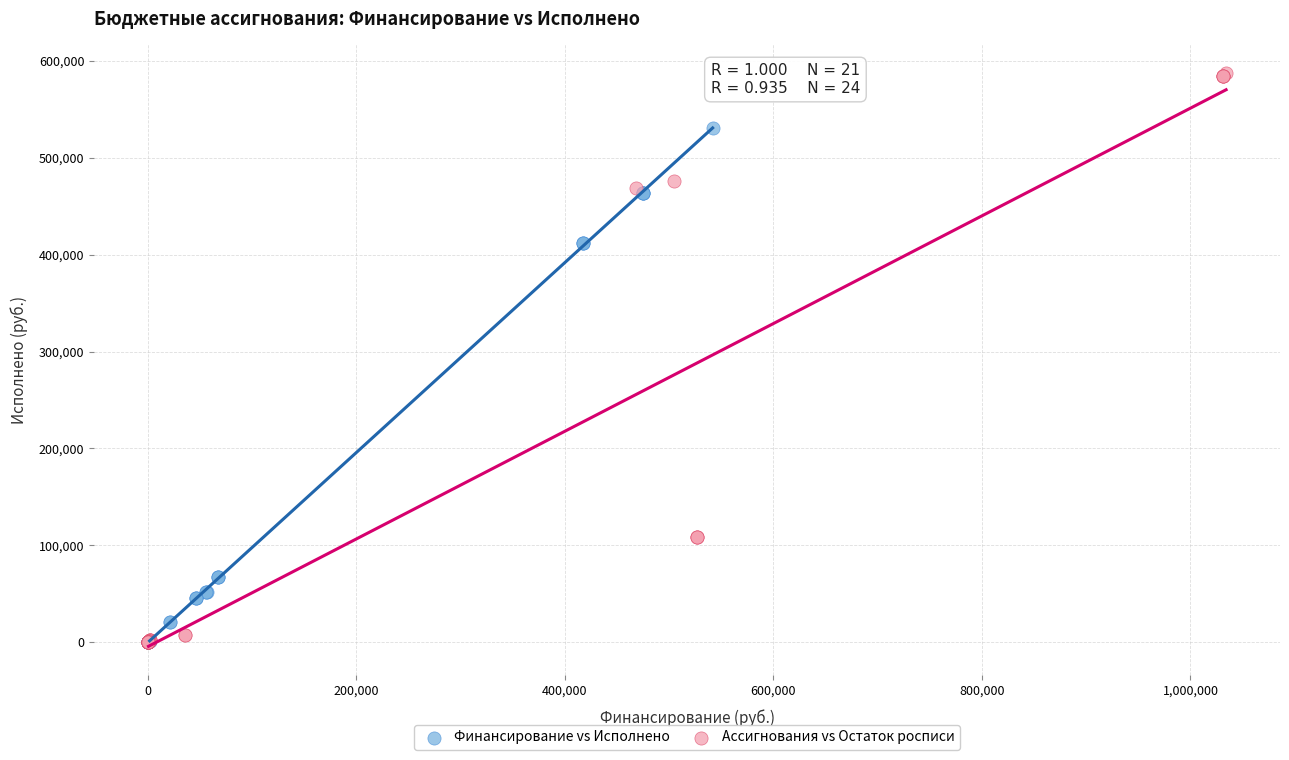

Which series has the widest spread of Y values?

Ассигнования vs Остаток росписи